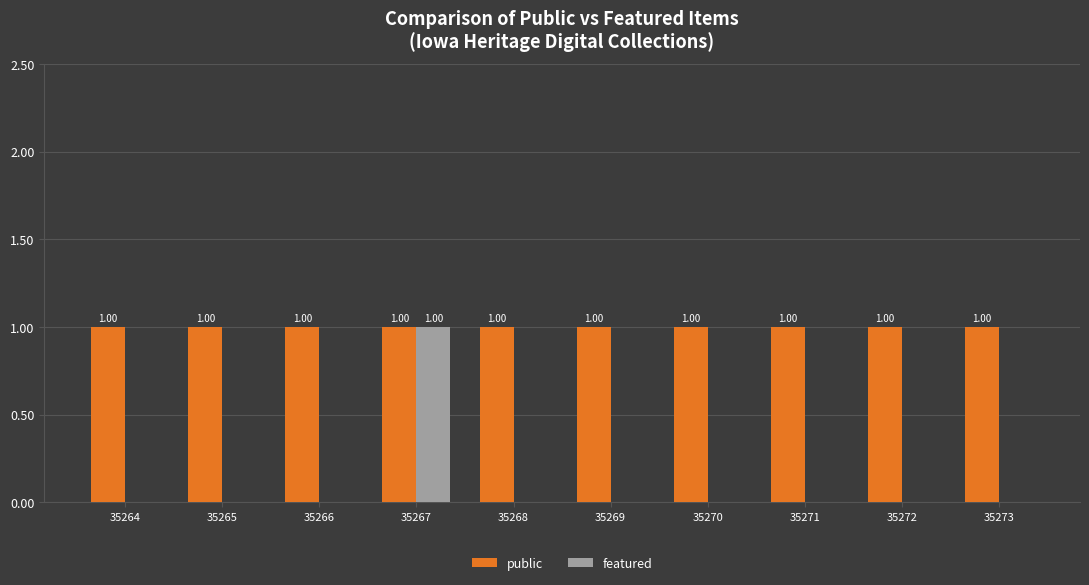

How many groups of bars are there?

10